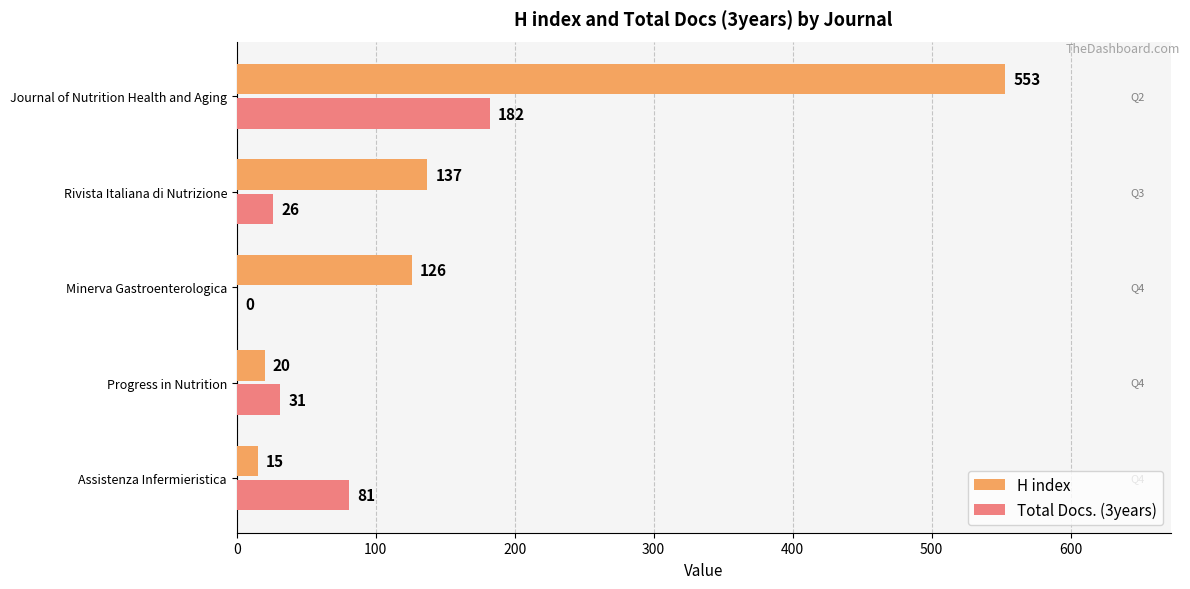

At which category is the sum across all series the highest?

Journal of Nutrition Health and Aging